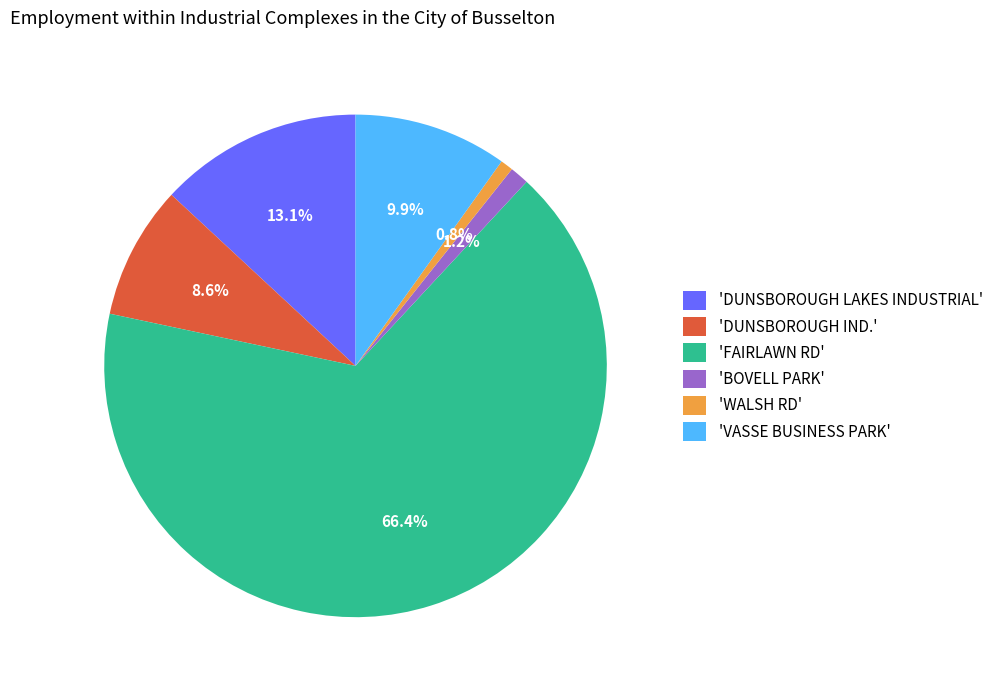

Combined, do 'BOVELL PARK' and 'DUNSBOROUGH IND.' account for over 50%?

No